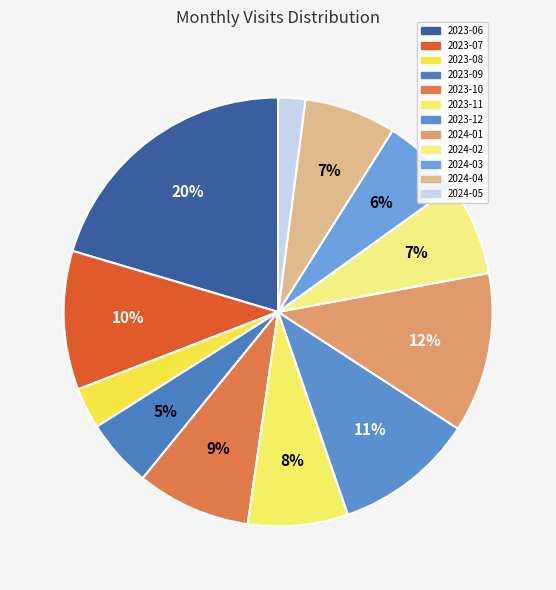

Count the number of slices in the pie.

12